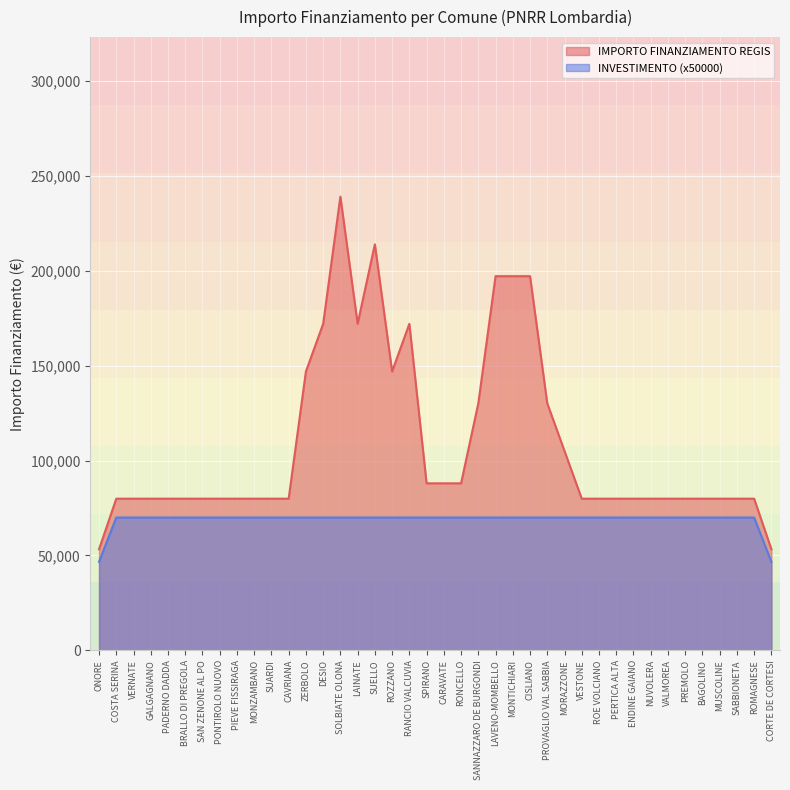

How many lines are shown in the chart?

2